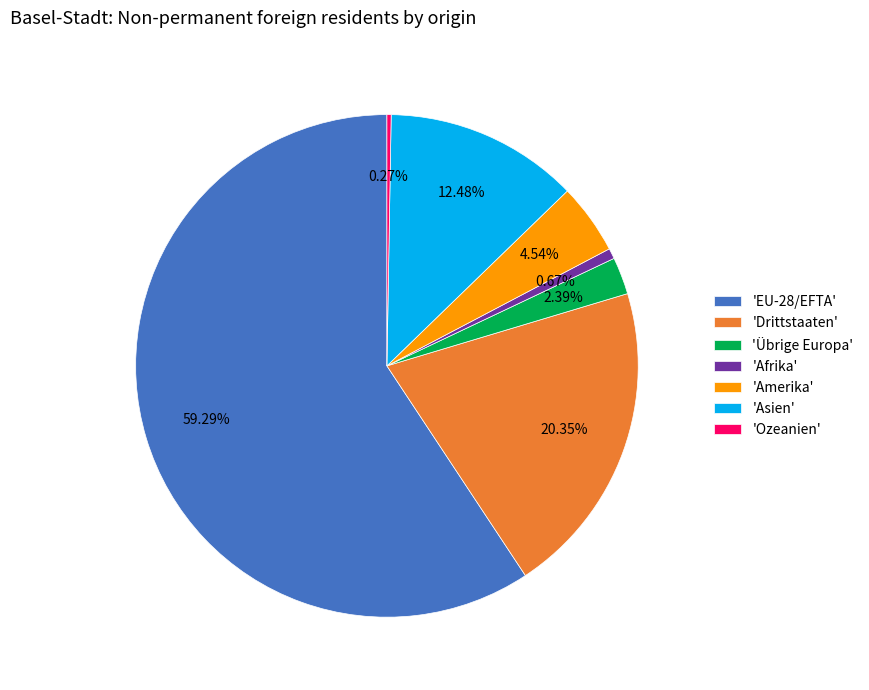

What is the ratio of the value at 'EU-28/EFTA' to the value at 'Drittstaaten'?

2.9